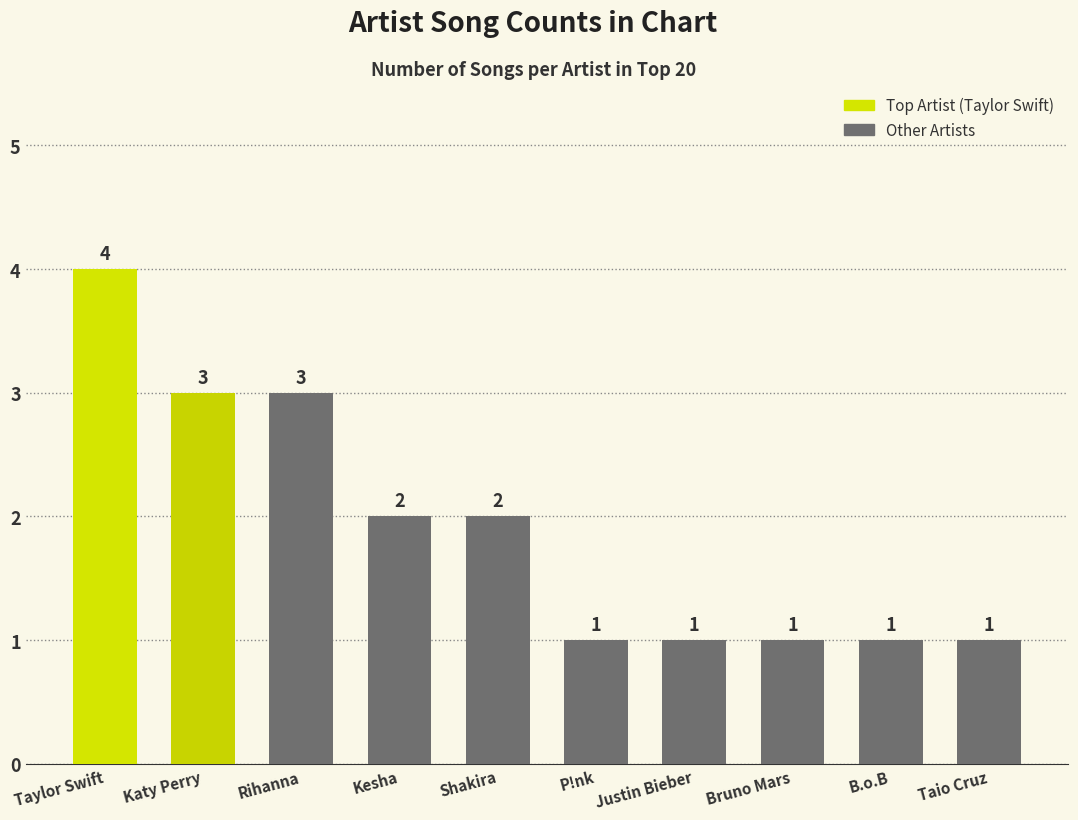

Does the chart contain stacked bars?

No